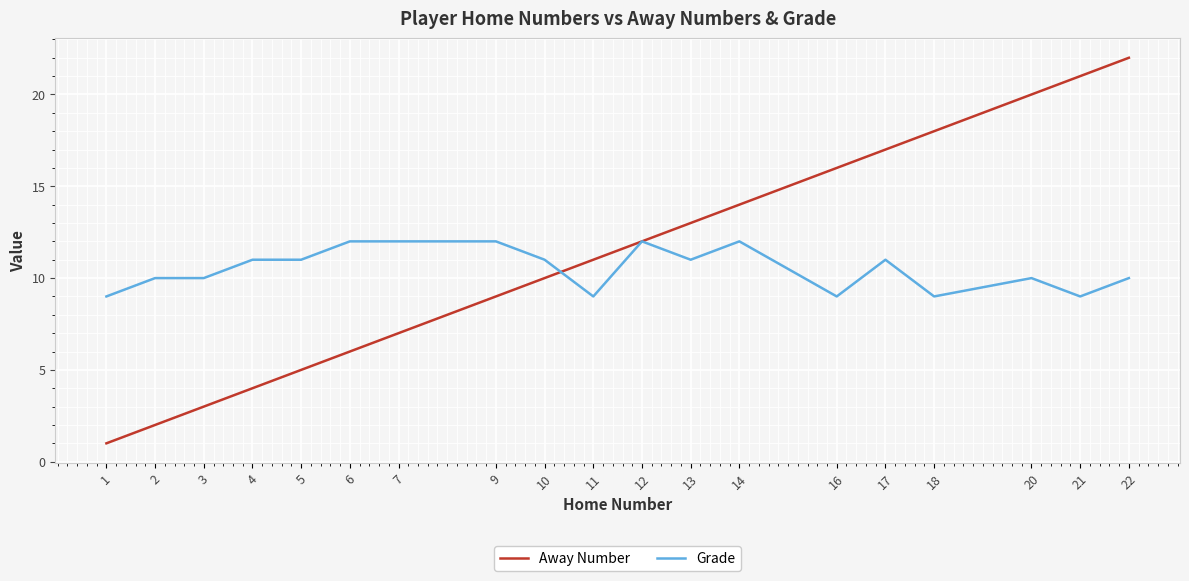

List the series in order of their peak value, lowest first.

Grade, Away Number